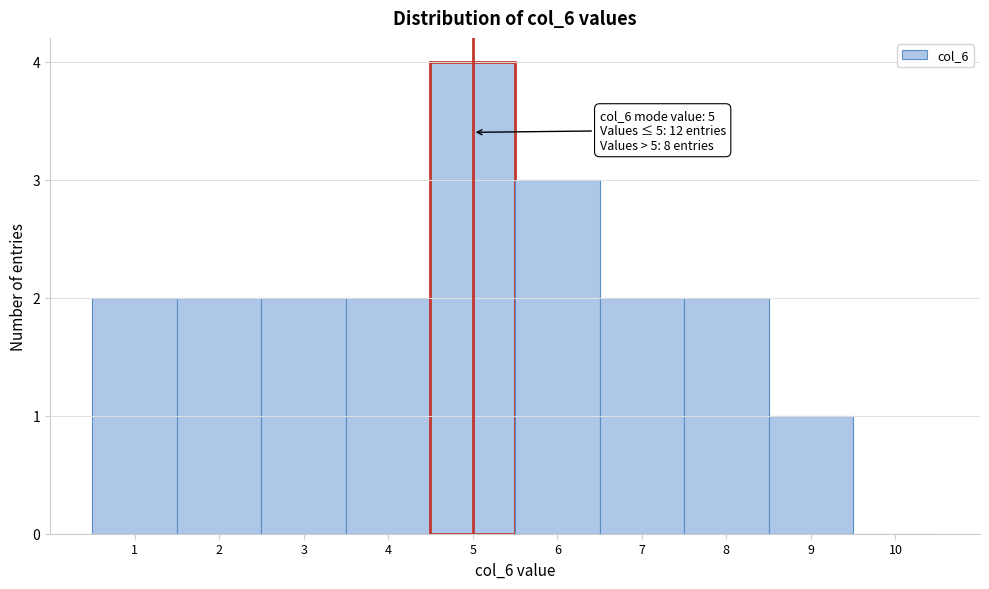

Over which range of the x-axis is the bar tallest?

4.5 to 5.5